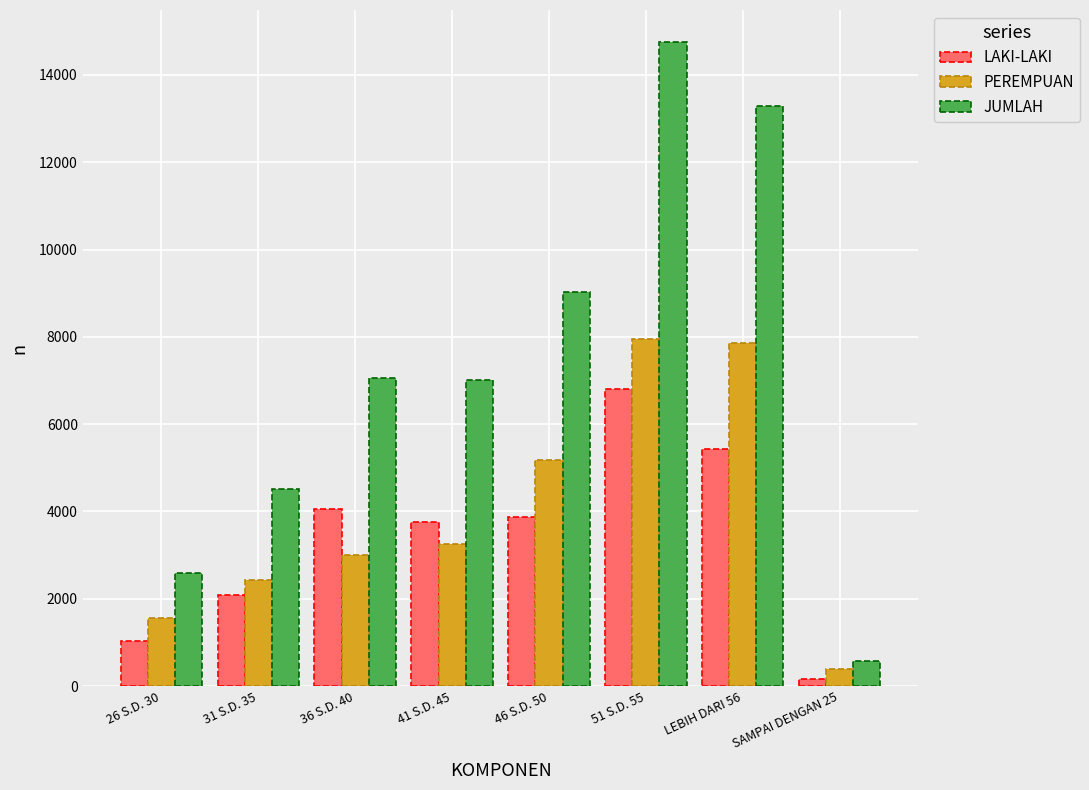

How many values in the JUMLAH series are below 7054?

4